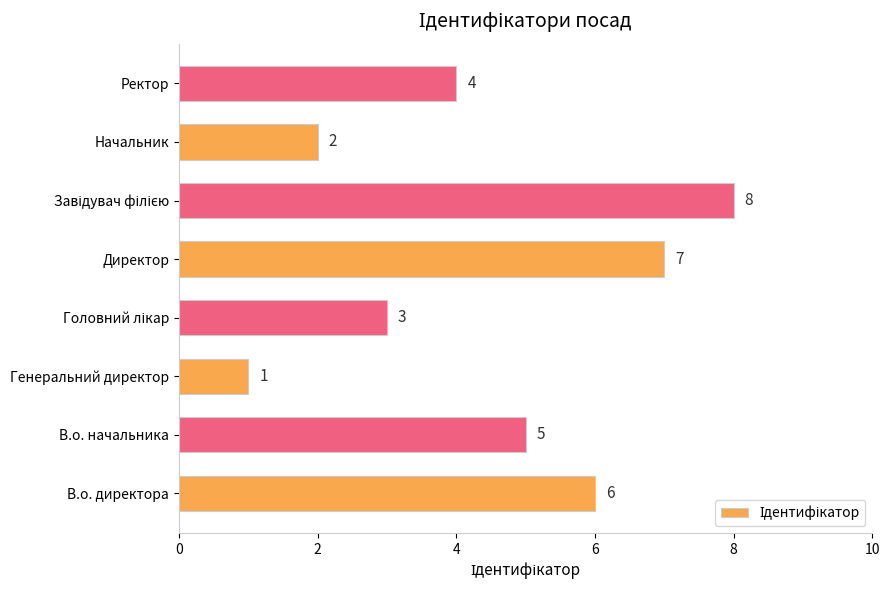

Reading bottom to top, extract all data points from this chart.

6	5	1	3	7	8	2	4